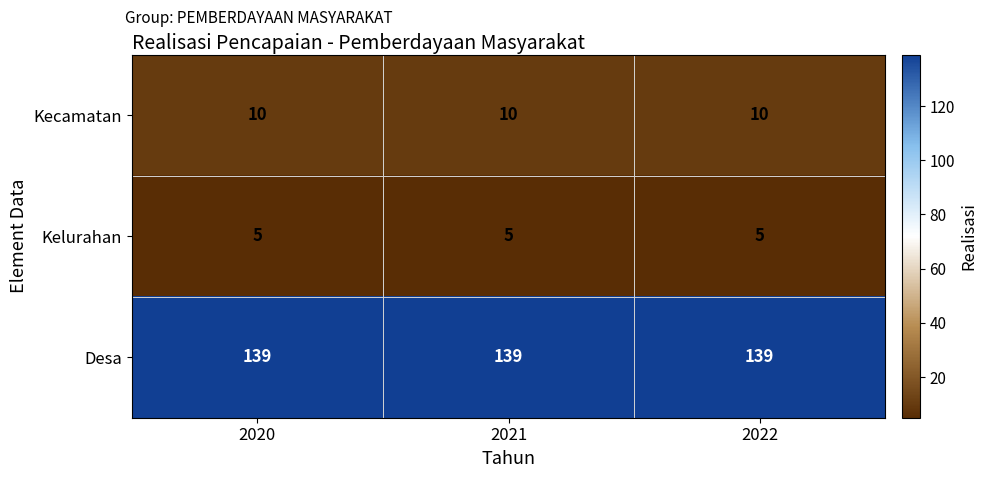

At 2020, list the series in order from largest to smallest.

Desa, Kecamatan, Kelurahan